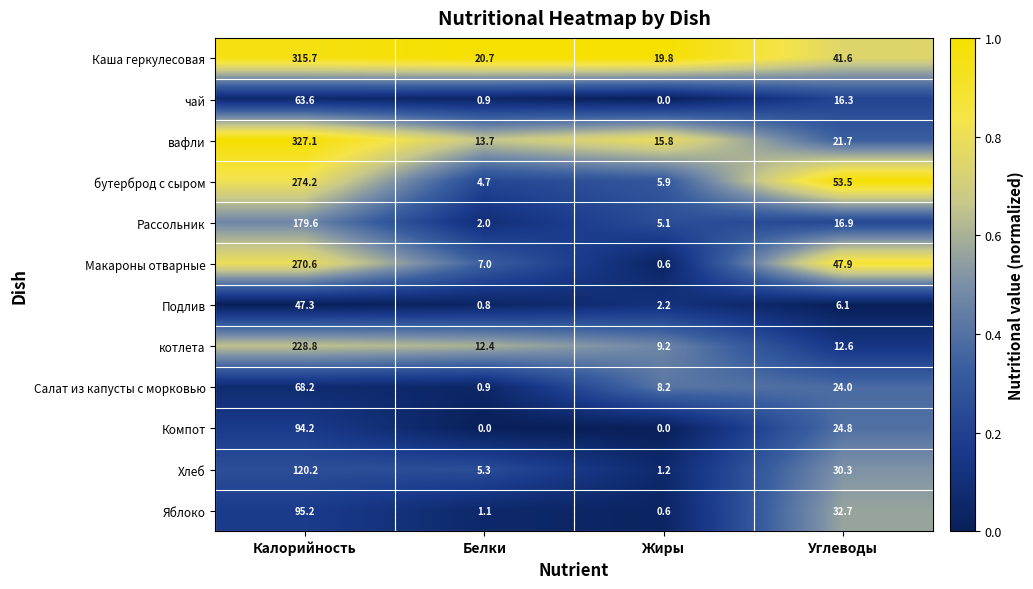

Is it true that Каша геркулесовая equals 17.8 at Углеводы?

False